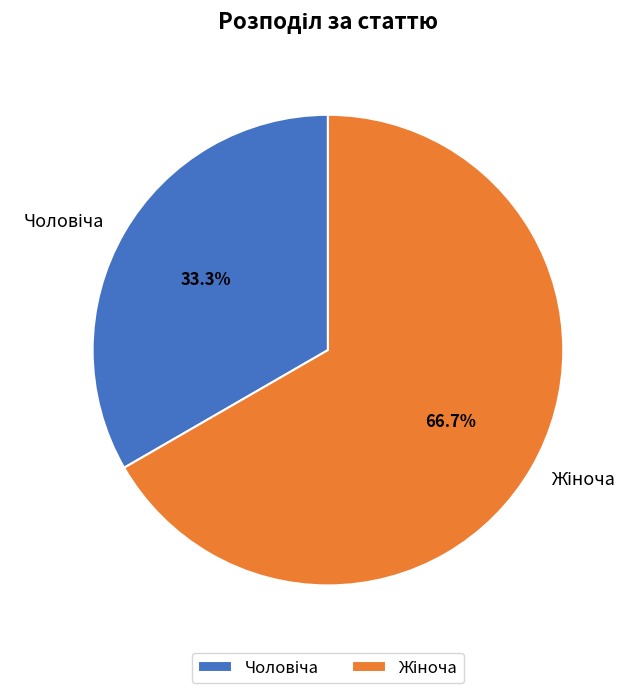

How many slices are in this pie chart?

2